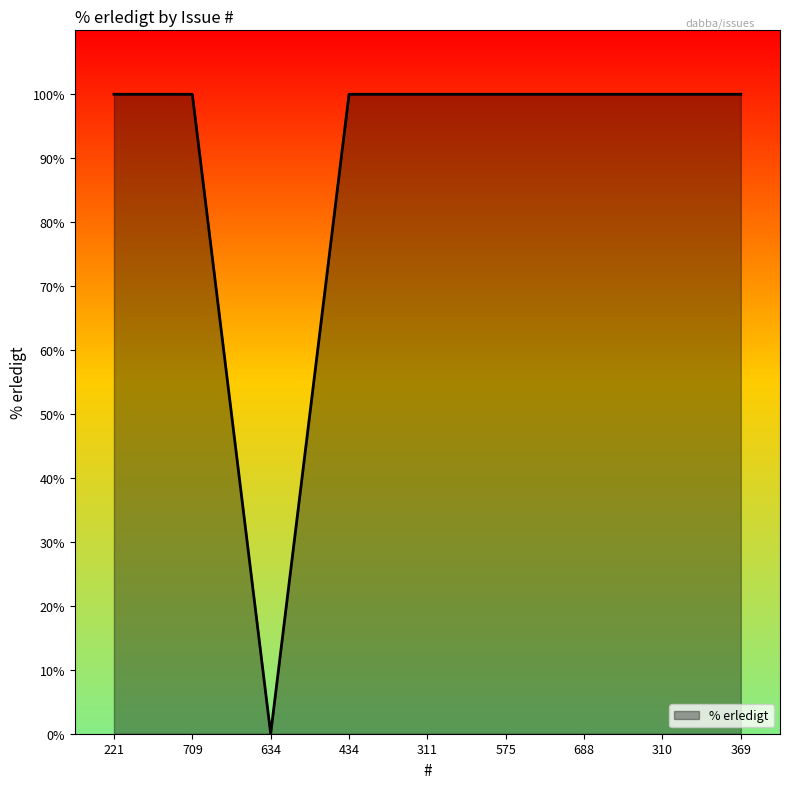

Which label corresponds to the smallest value in the chart?

634